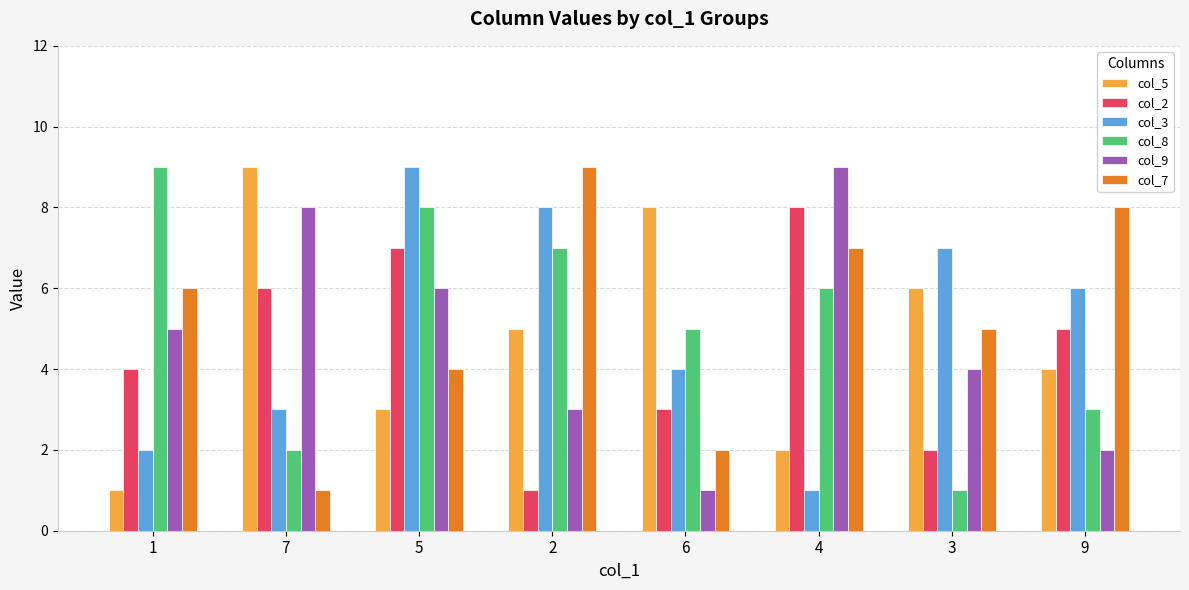

Count the number of data series in this chart.

6